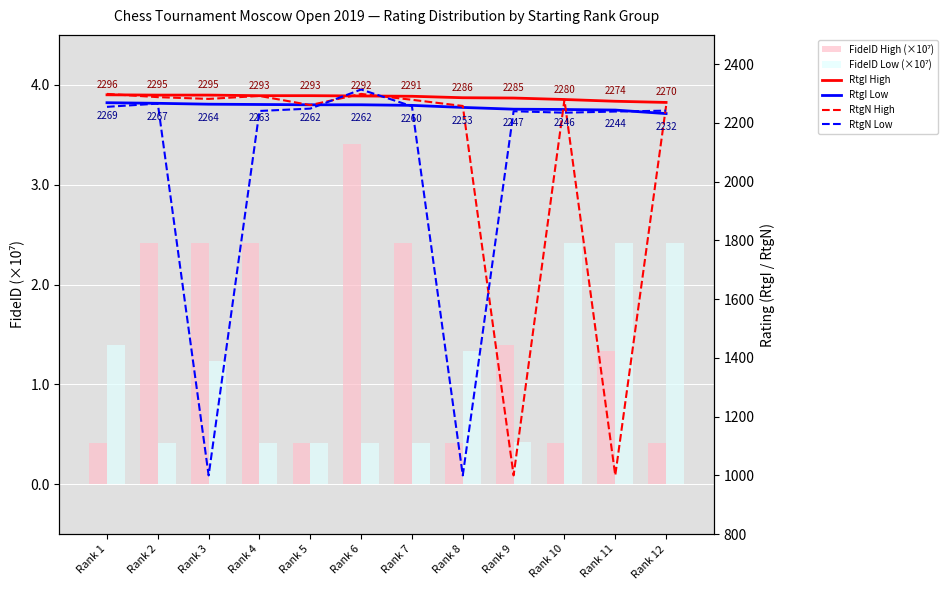

Are the bars horizontal?

No